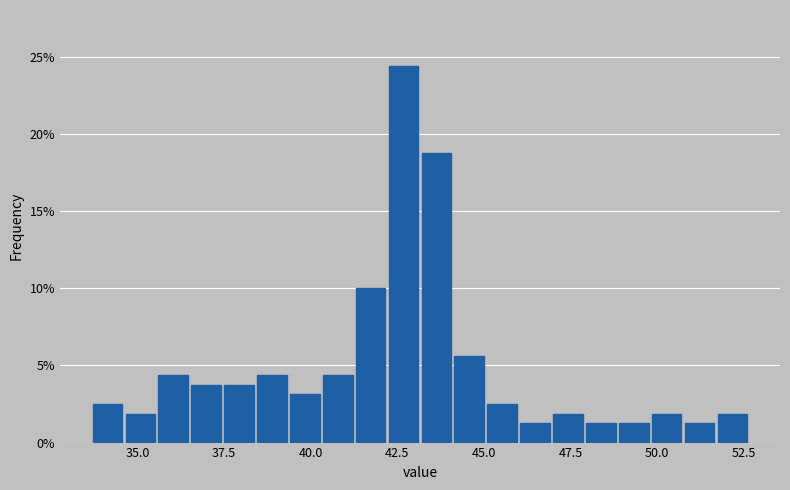

Around what value on the x-axis is the tallest bar? Give the approximate position of its centre, as read against the axis.

42.5